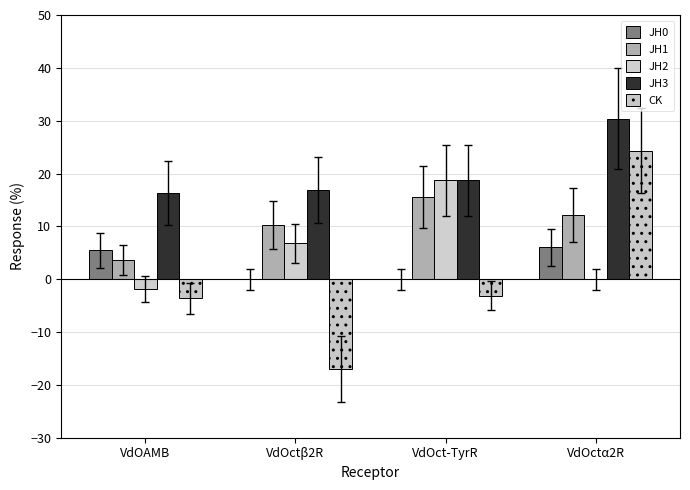

Does the chart contain stacked bars?

No